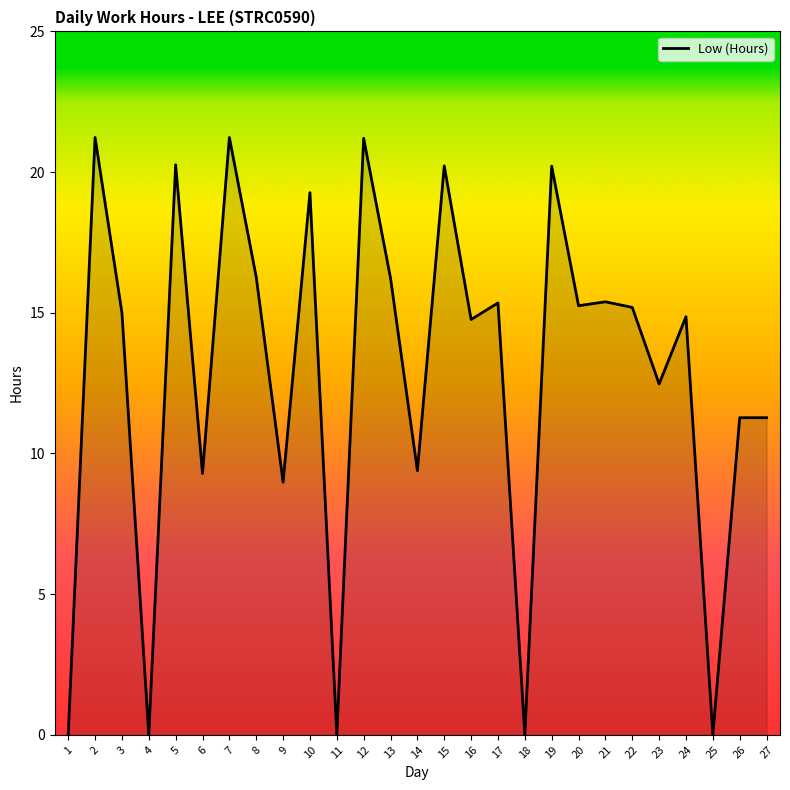

What is the difference between the maximum and minimum values?

21.2